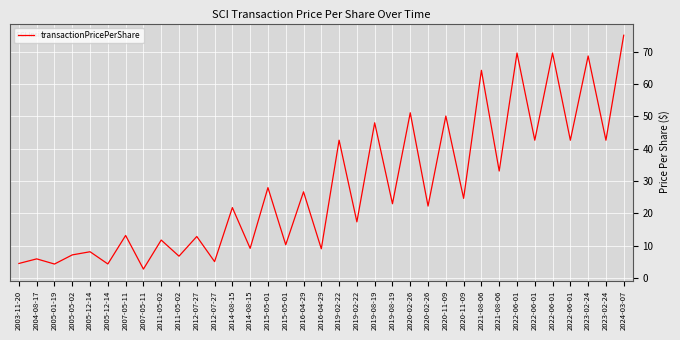

Between 2007-05-11 and 2019-02-22, which is larger?

2019-02-22